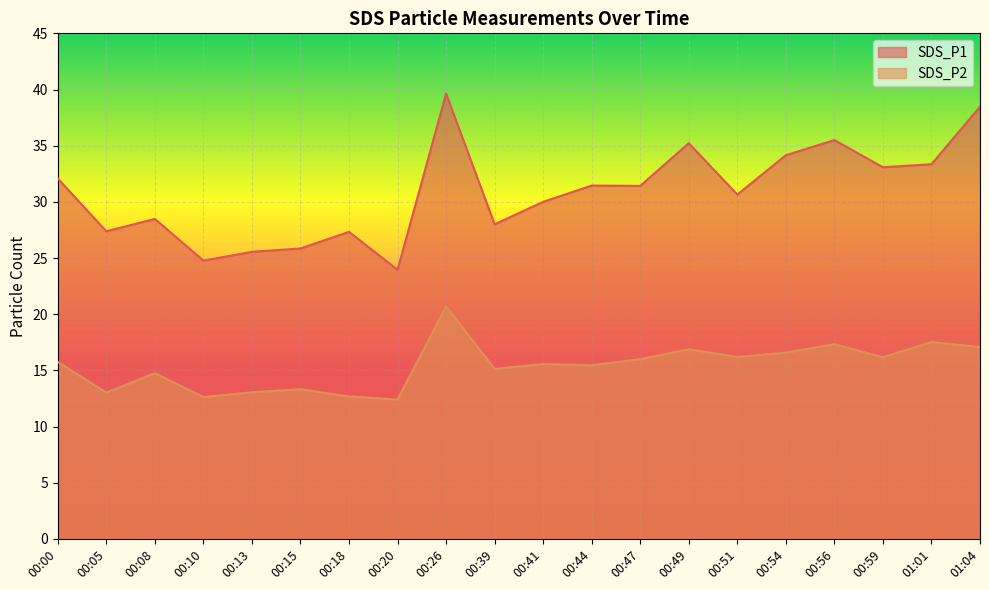

True or false: SDS_P1 and SDS_P2 cross at least once.

False